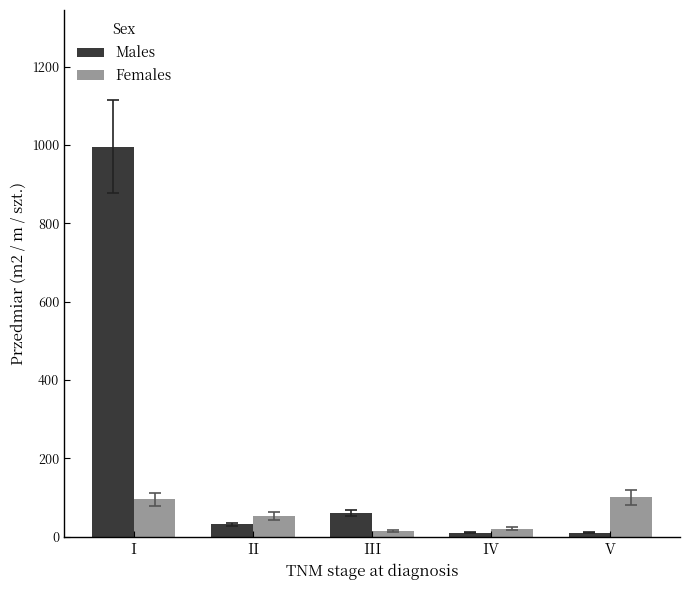

Is it true that Males equals 31.8 at II?

True